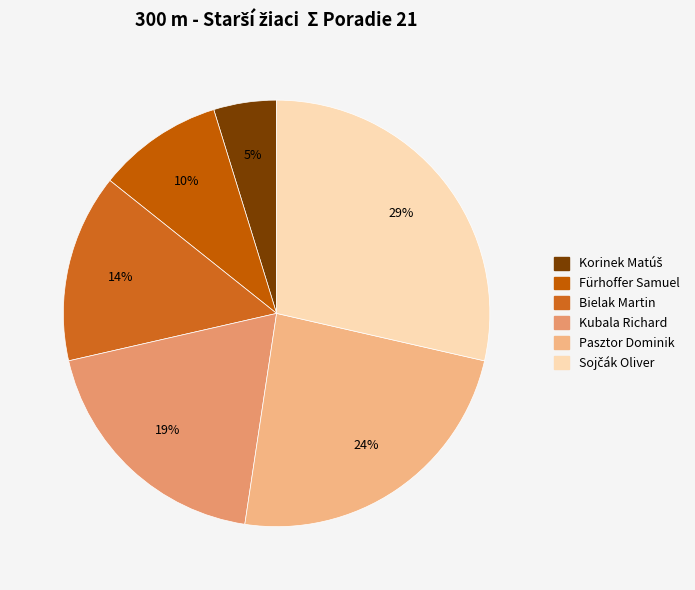

Which category has the smallest portion of the pie?

Korinek Matúš